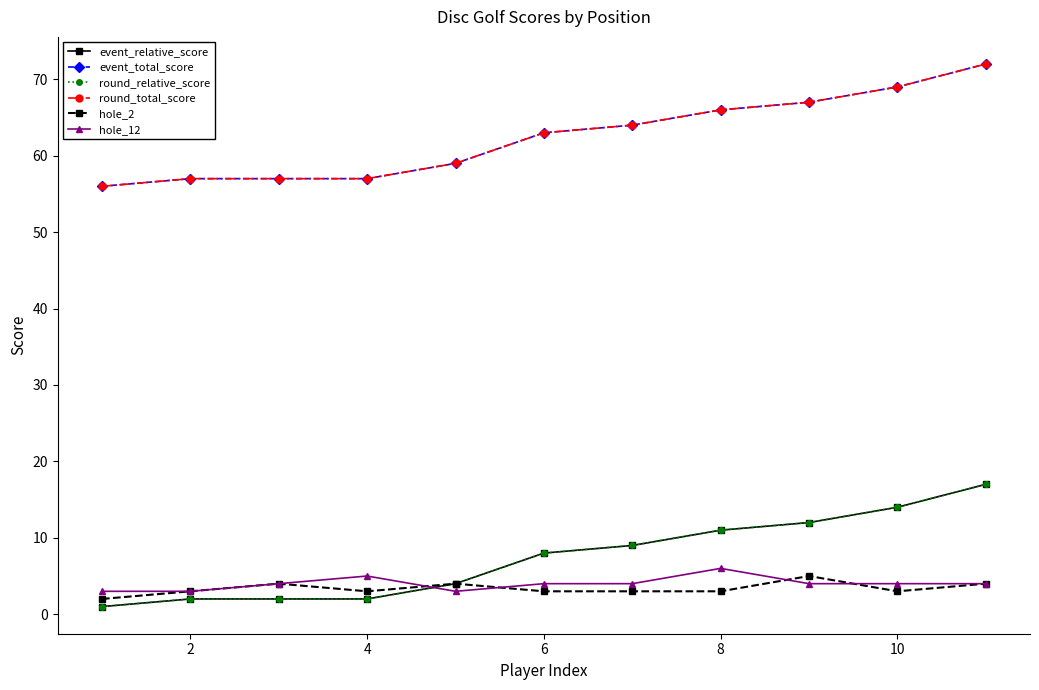

List the series in order of their peak value, highest first.

event_total_score, round_total_score, event_relative_score, round_relative_score, hole_12, hole_2